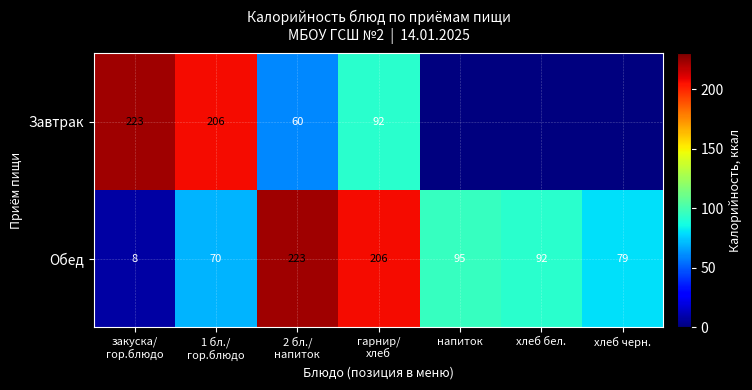

What is the difference between the highest and lowest values at гарнир/
хлеб?

114